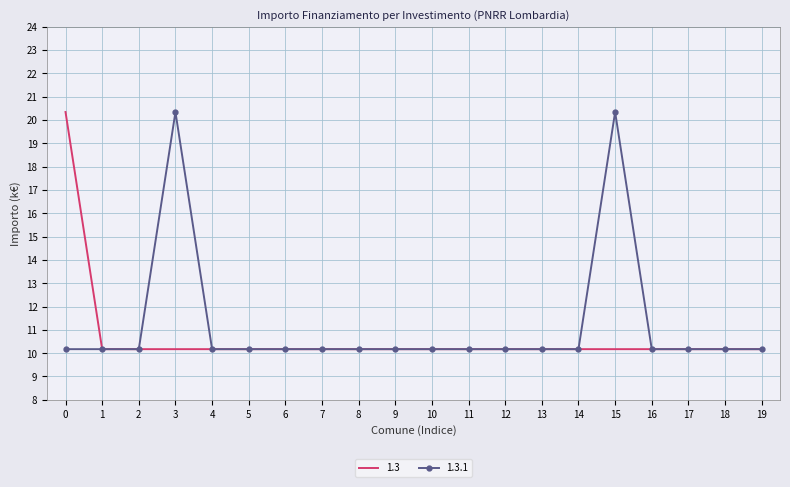

What is the total value across all series at 10?

20.3